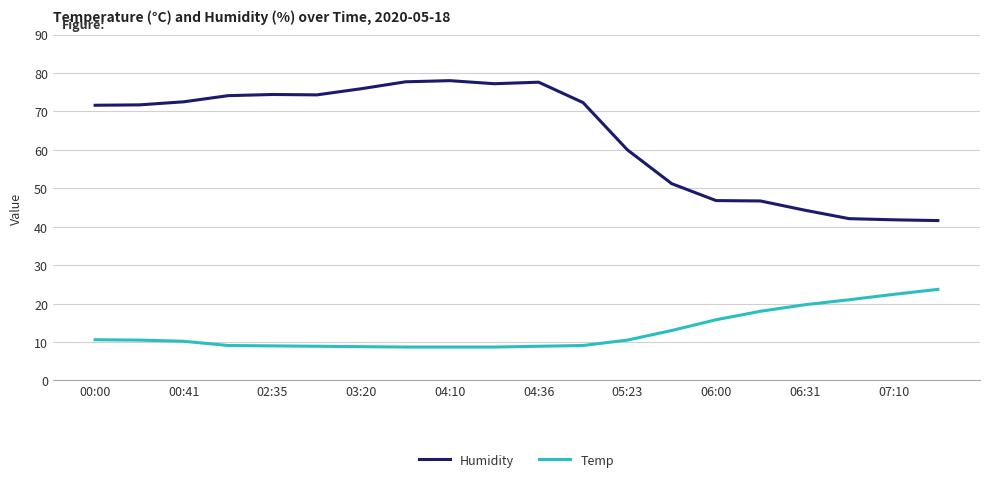

What is the difference between the second highest and minimum values in the Humidity series?

36.1